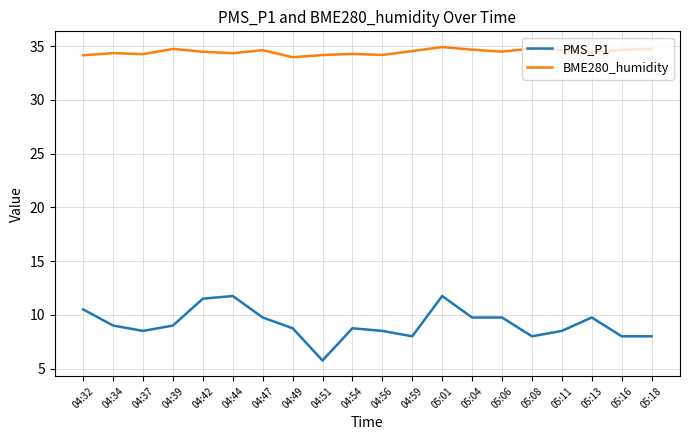

True or false: PMS_P1 and BME280_humidity cross at least once.

False